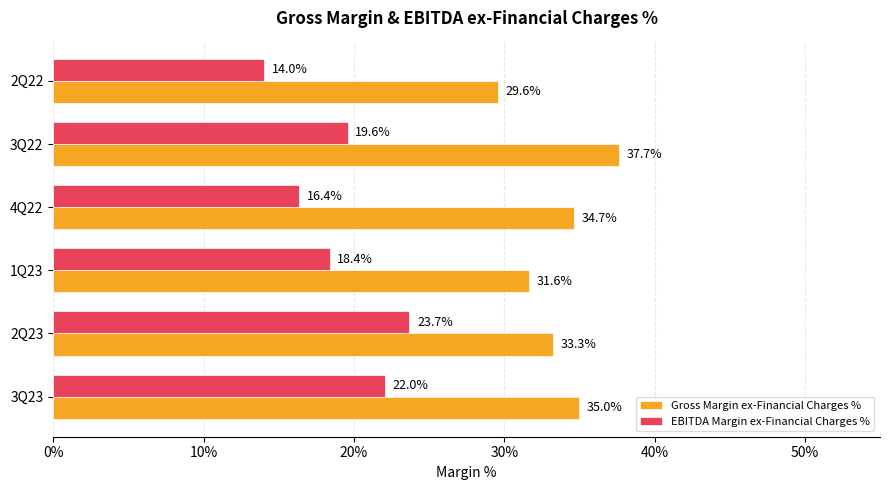

What are all the series names shown in the legend?

Gross Margin ex-Financial Charges %, EBITDA Margin ex-Financial Charges %